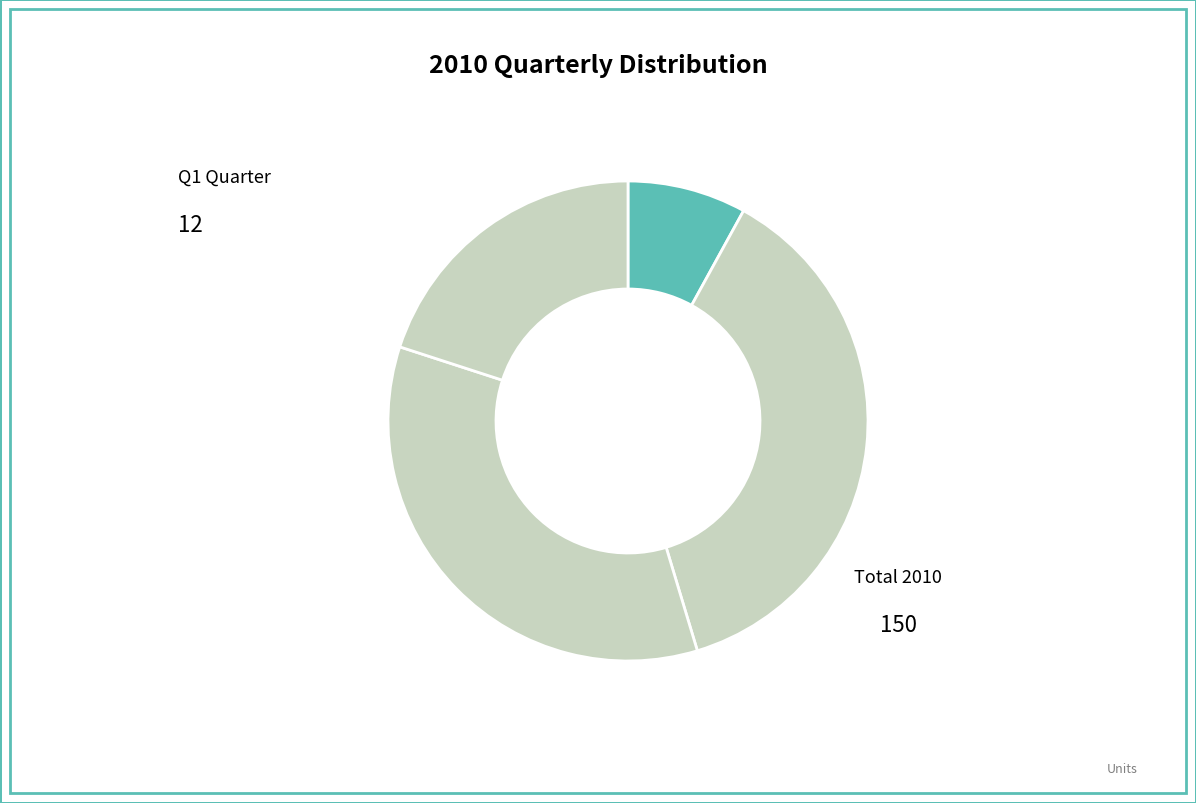

How many segments does this pie chart have?

4